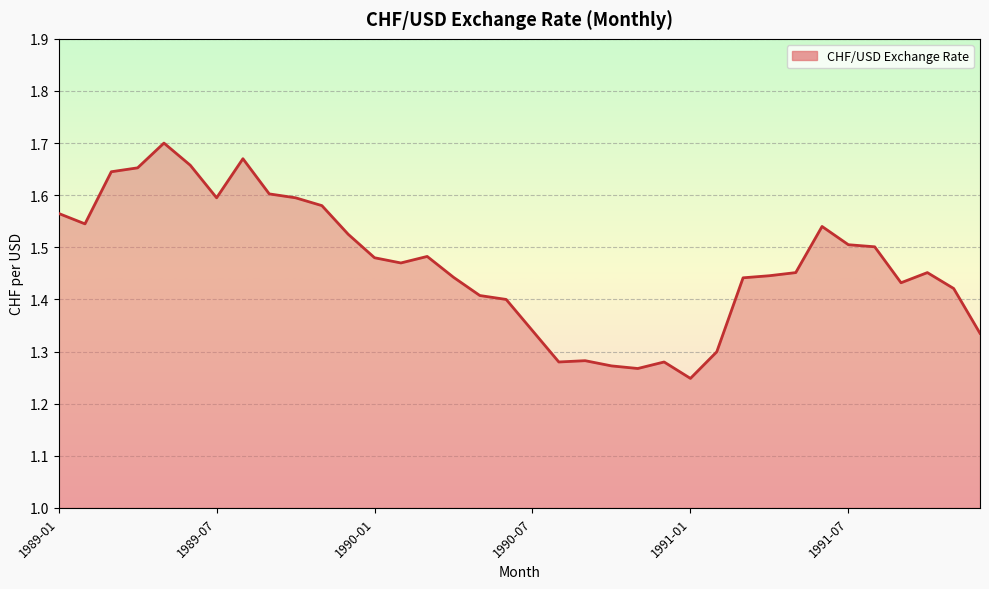

What is the difference between the maximum and minimum values?

0.5